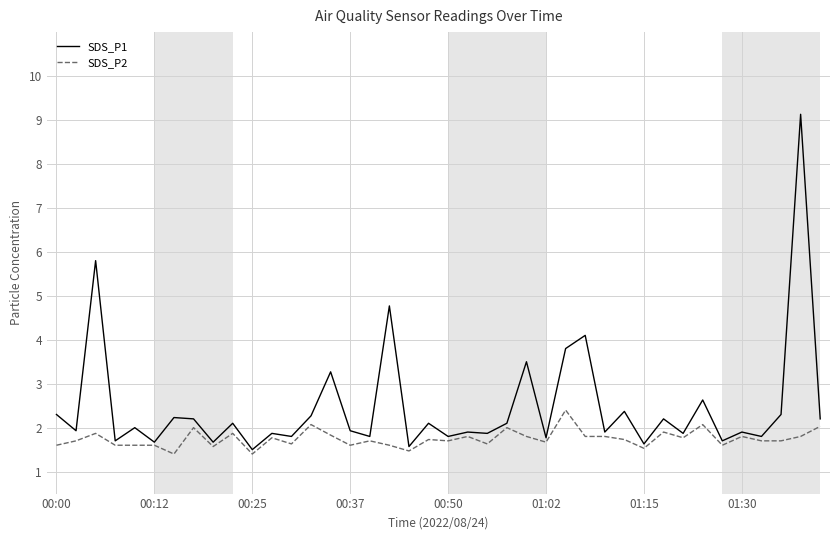

List the series in order of their overall mean, highest first.

SDS_P1, SDS_P2